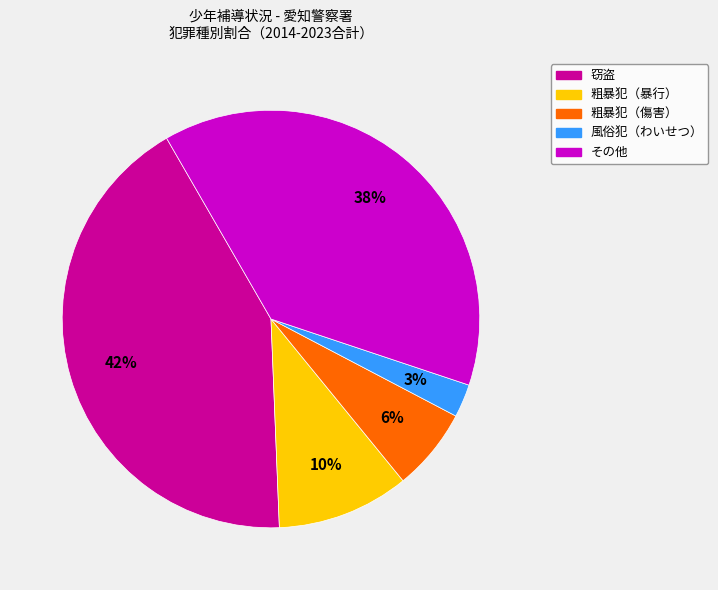

Do 粗暴犯（傷害） and 風俗犯（わいせつ） together represent more than half of the pie?

No